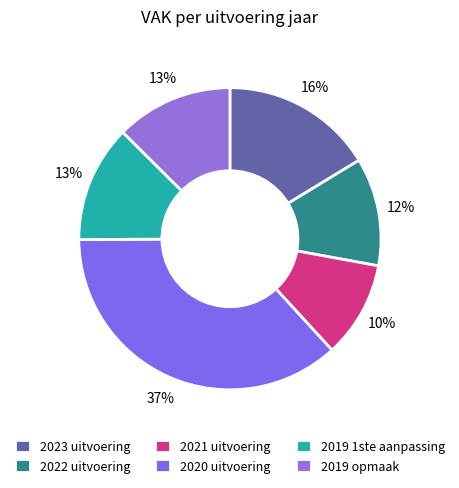

What percentage is the 2023 uitvoering slice, to the nearest percent?

16%